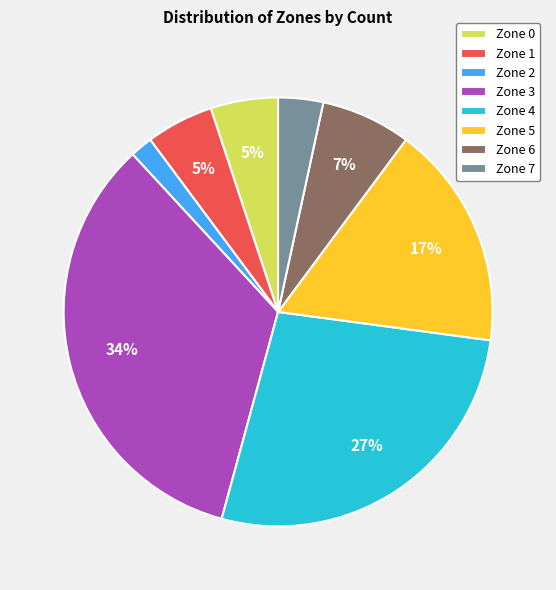

Does any single category account for the majority?

No